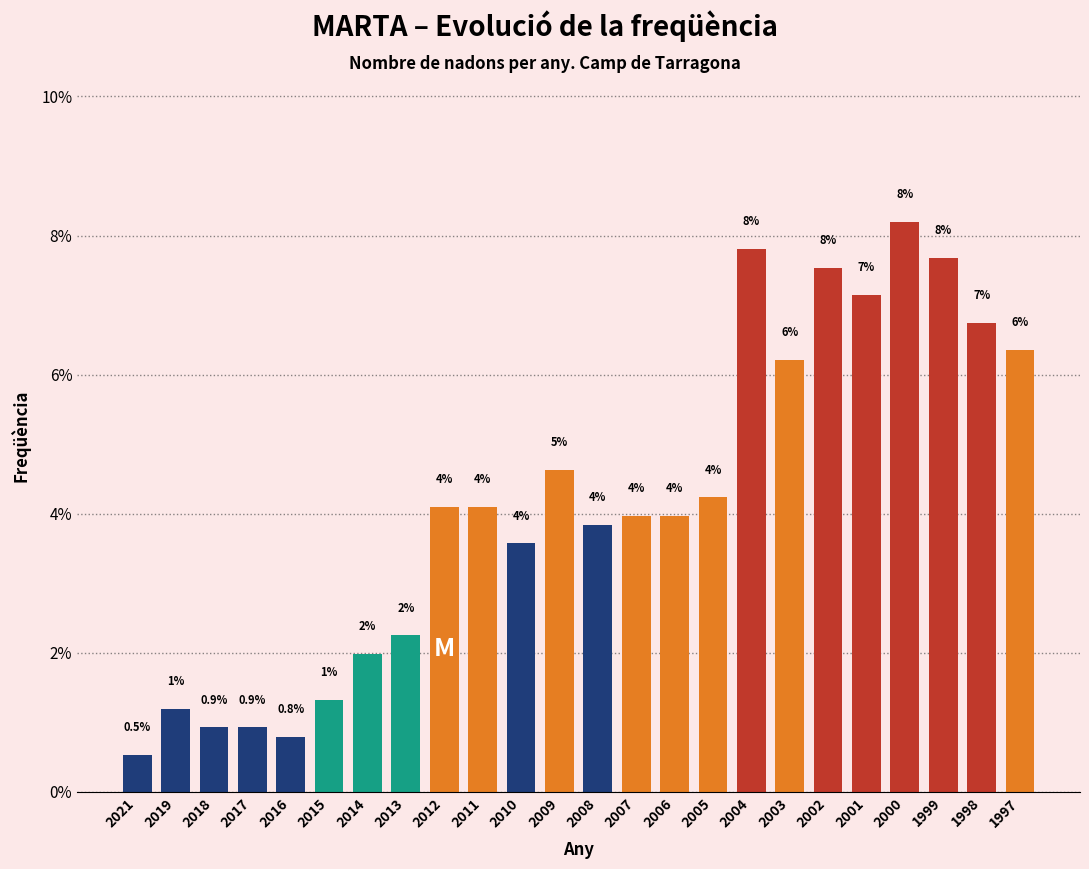

Which has a higher value, 2007 or 2002?

2002